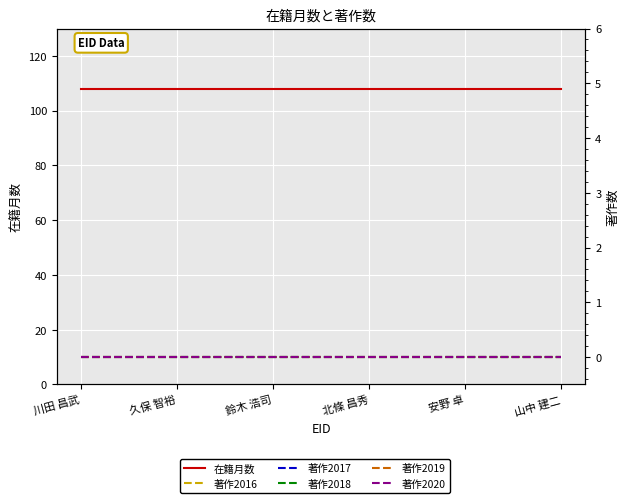

Which series has the largest range (max minus min)?

在籍月数